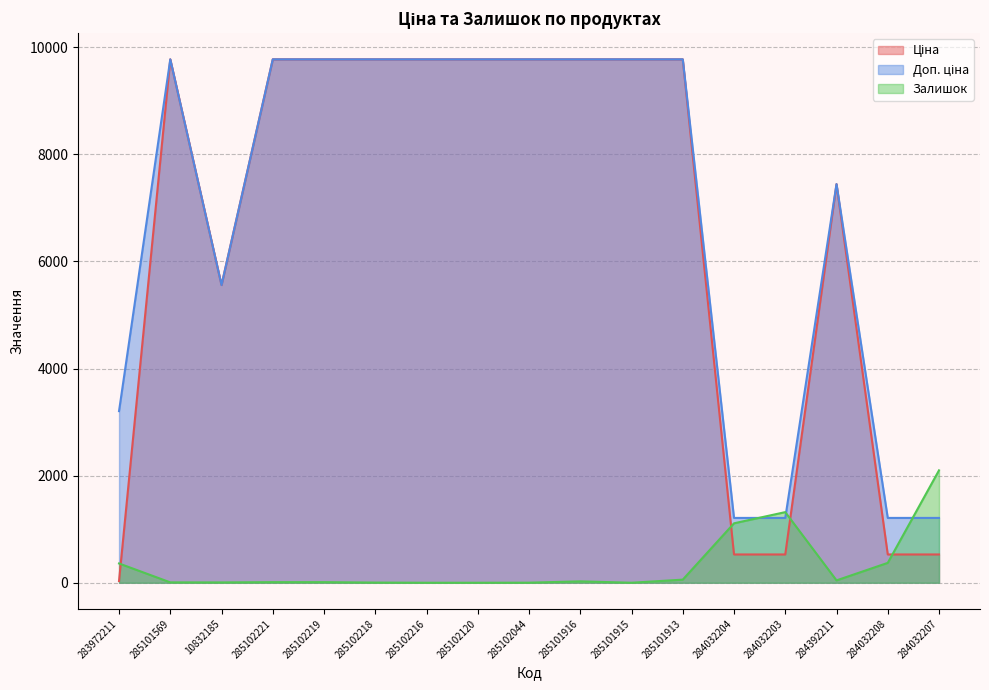

True or false: Доп. ціна and Ціна intersect in this chart.

False